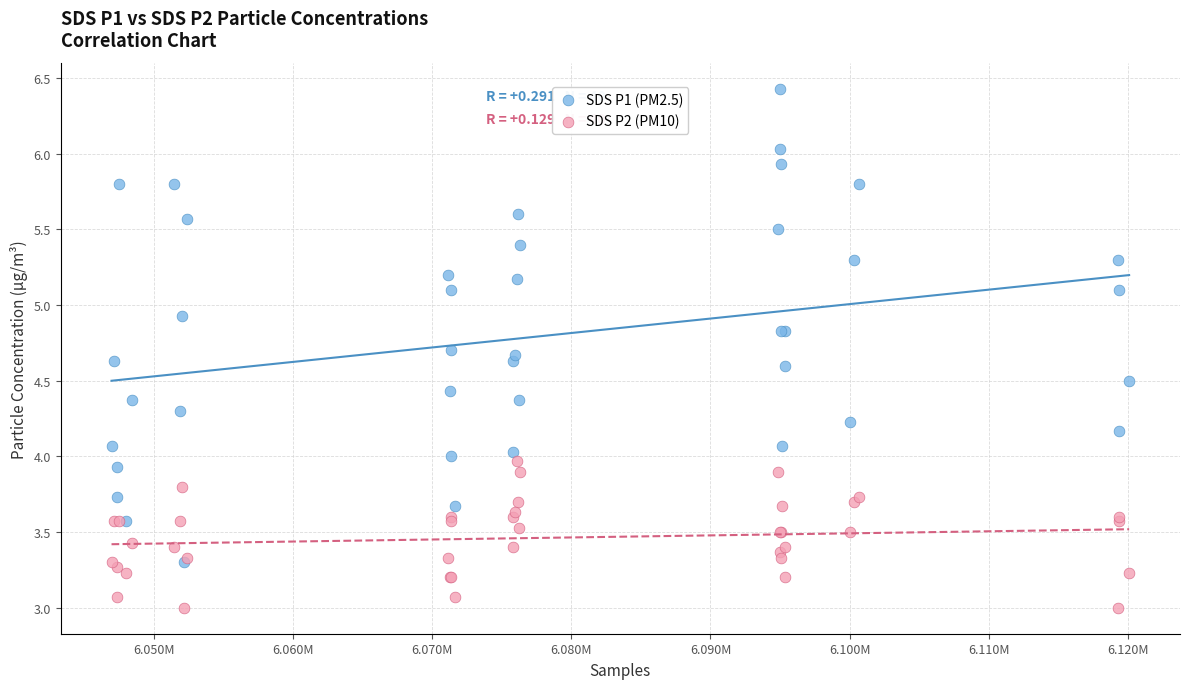

What are all the series names shown in the legend?

SDS P1 (PM2.5), SDS P2 (PM10)